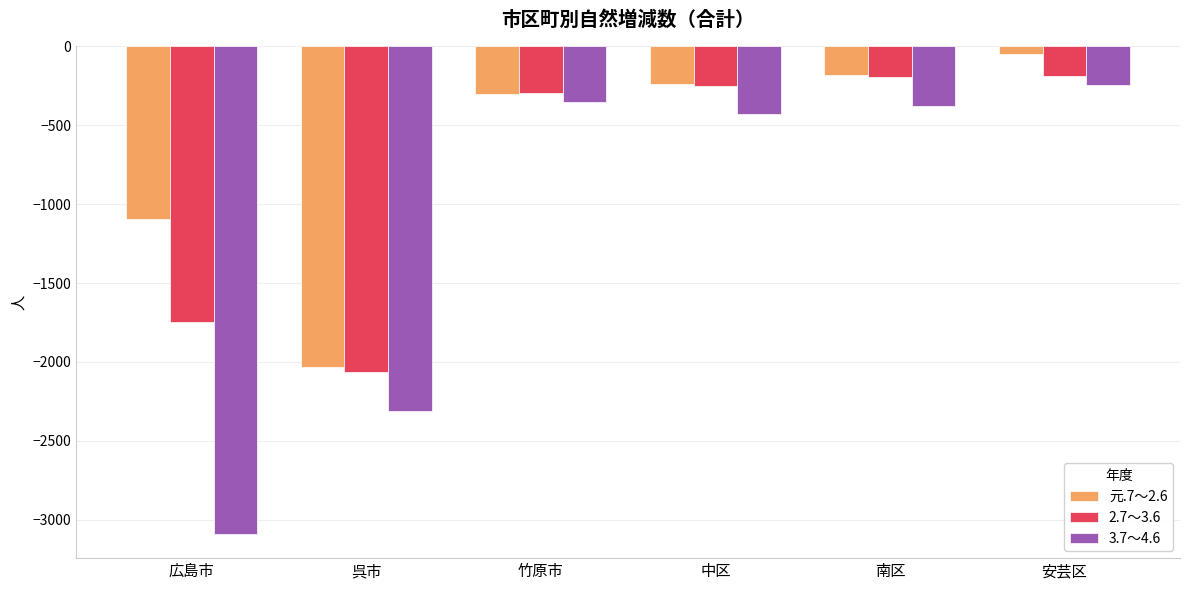

Where does the 元.7～2.6 series first go above -236?

南区